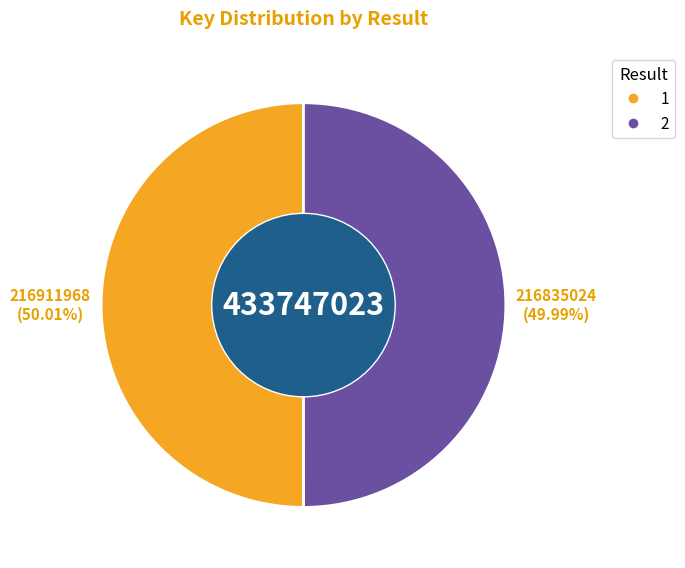

Approximately how many times larger is the value at 2 compared to 1?

1.0